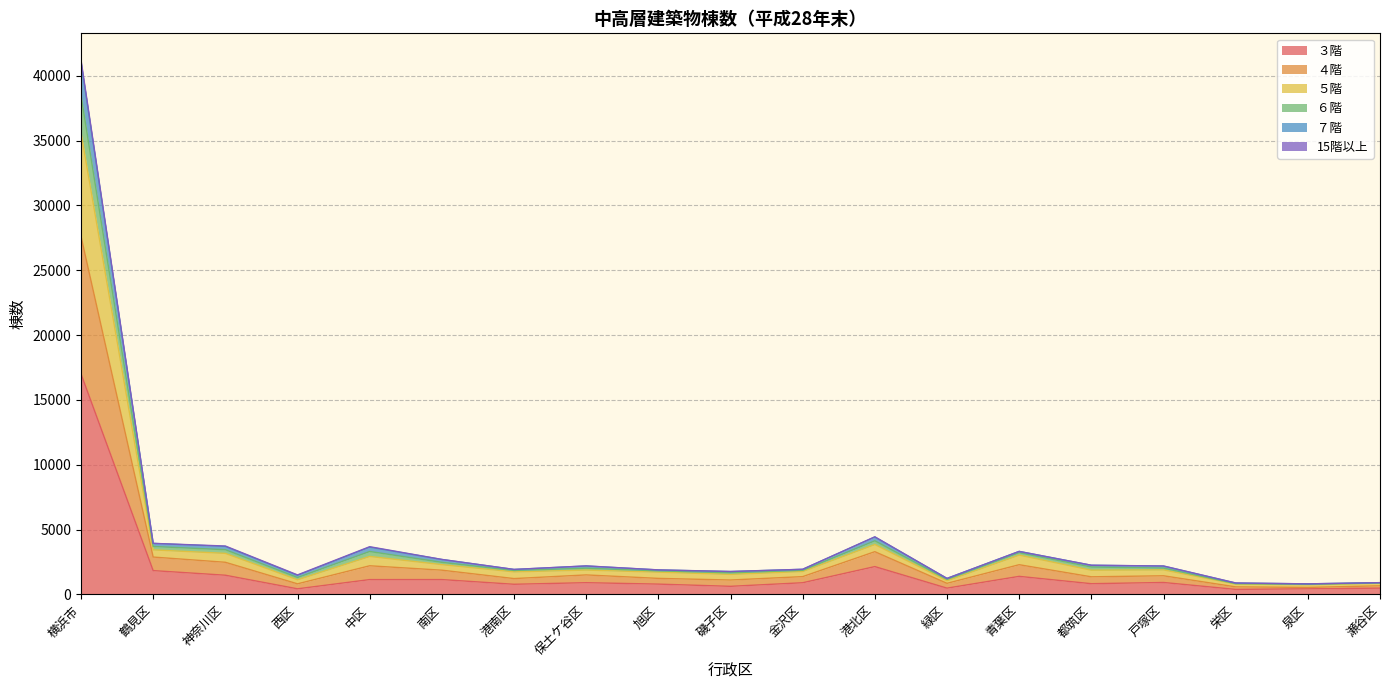

Which category has the highest value in the ３階 series?

横浜市